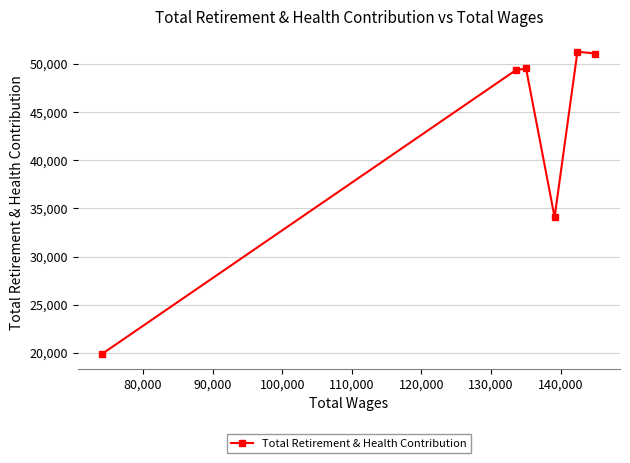

What is the value of the 1st point from the left?

19913